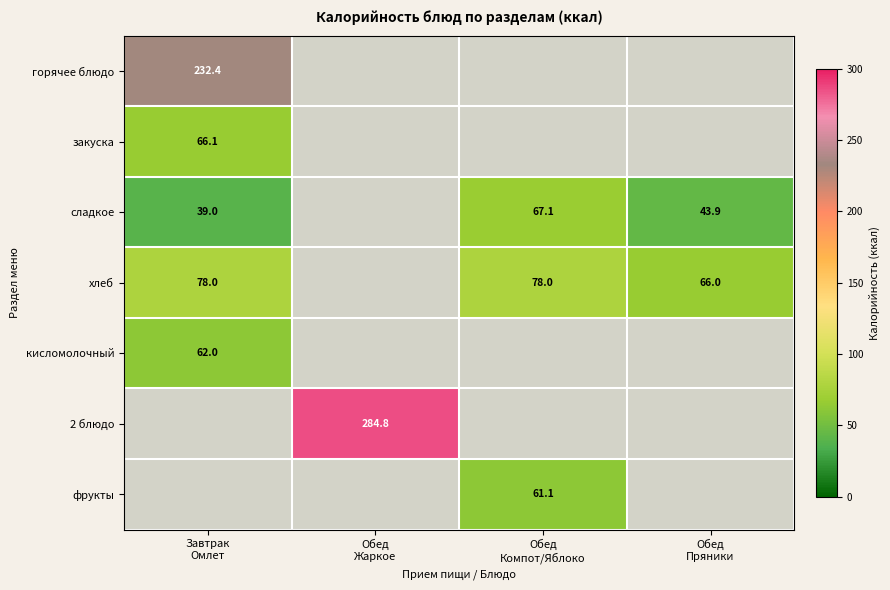

Is it true that хлеб equals 78.0 at Завтрак Омлет?

True